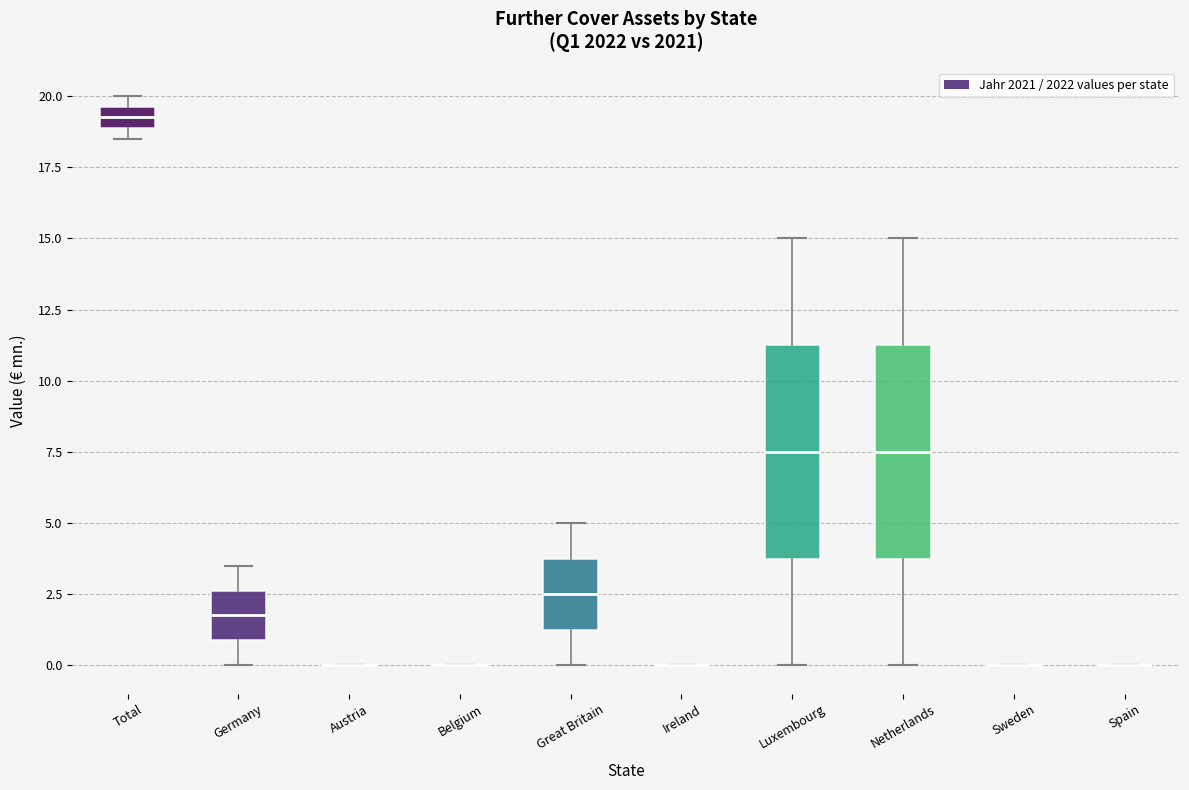

Reading left to right, read every box against the y-axis: the position of its median line, the range the box covers, and the ends of its whiskers. The values are not printed on the chart, so give them approximately, as read against the axis.

Total: median 19.5 (inside the box), box 19.0 to 19.5, whiskers 18.5 to 20.0
Germany: median 2.0, box 1.0 to 2.5, whiskers 0.0 to 3.5
Austria: box collapsed to a line at 0.0, whiskers 0.0 to 0.0
Belgium: box collapsed to a line at 0.0, whiskers 0.0 to 0.0
Great Britain: median 2.5, box 1.5 to 4.0, whiskers 0.0 to 5.0
Ireland: box collapsed to a line at 0.0, whiskers 0.0 to 0.0
Luxembourg: median 7.5, box 4.0 to 11.5, whiskers 0.0 to 15.0
Netherlands: median 7.5, box 4.0 to 11.5, whiskers 0.0 to 15.0
Sweden: box collapsed to a line at 0.0, whiskers 0.0 to 0.0
Spain: box collapsed to a line at 0.0, whiskers 0.0 to 0.0